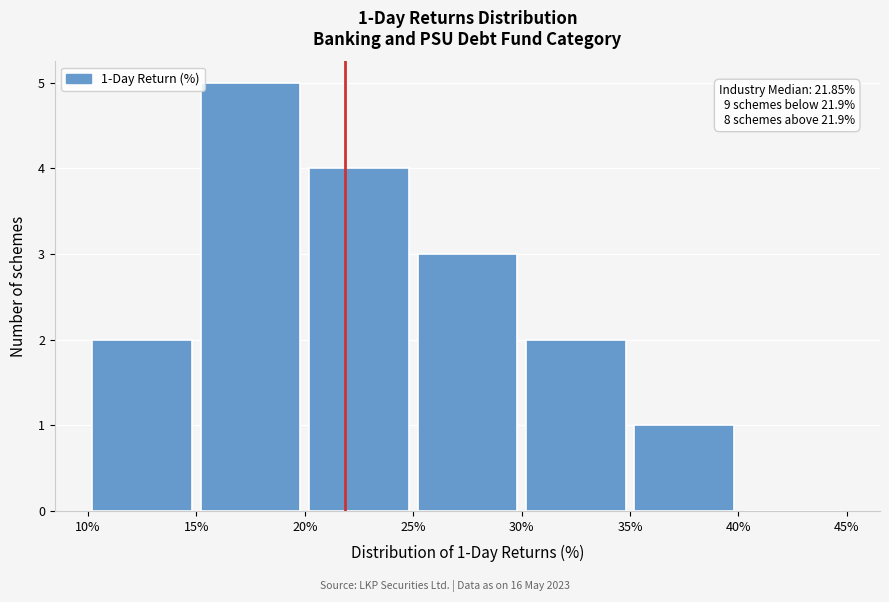

Which range on the x-axis has the tallest bar?

15% to 20%